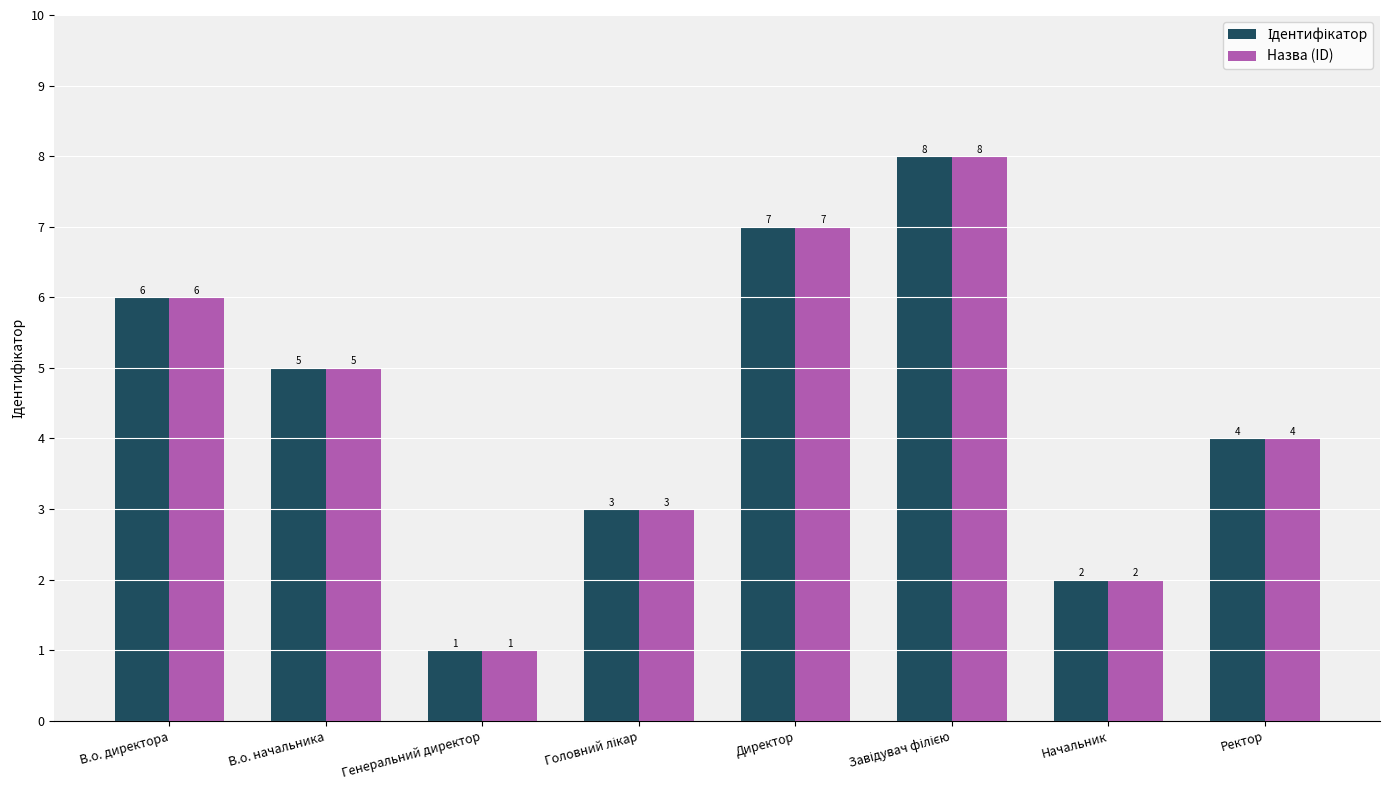

Where is Назва (ID) nearest to the value 4?

Ректор